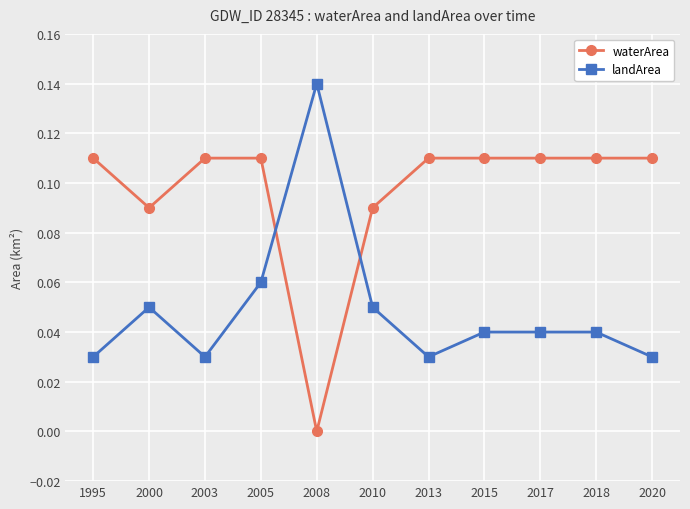

At which label does waterArea reach its minimum?

2008